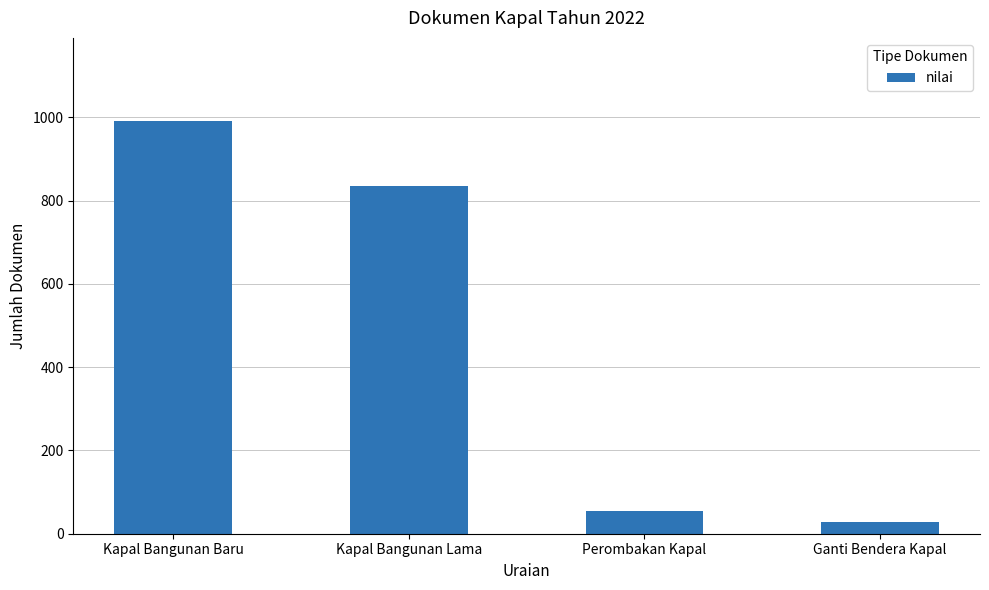

What is the sum of all values?

1909